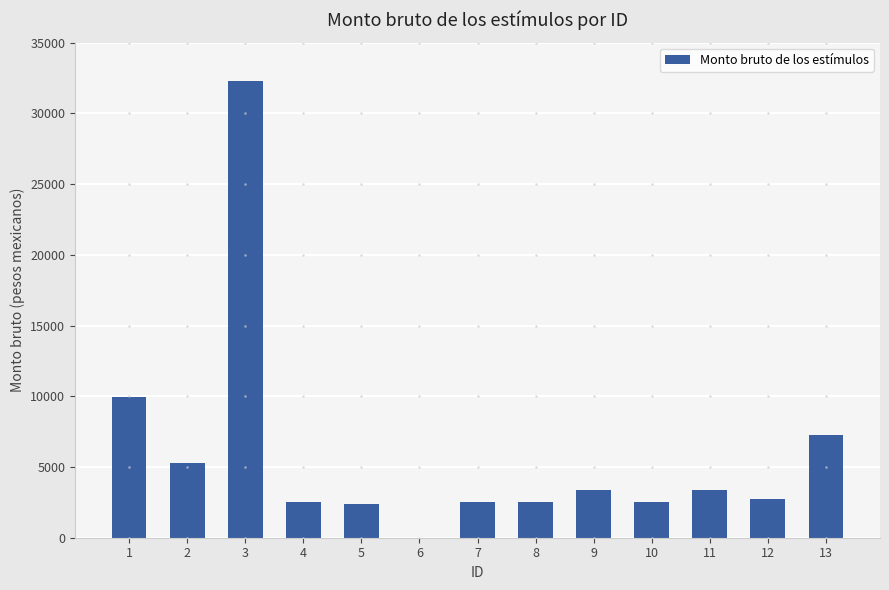

What is the sum of the values at 11 and 7?

5949.6